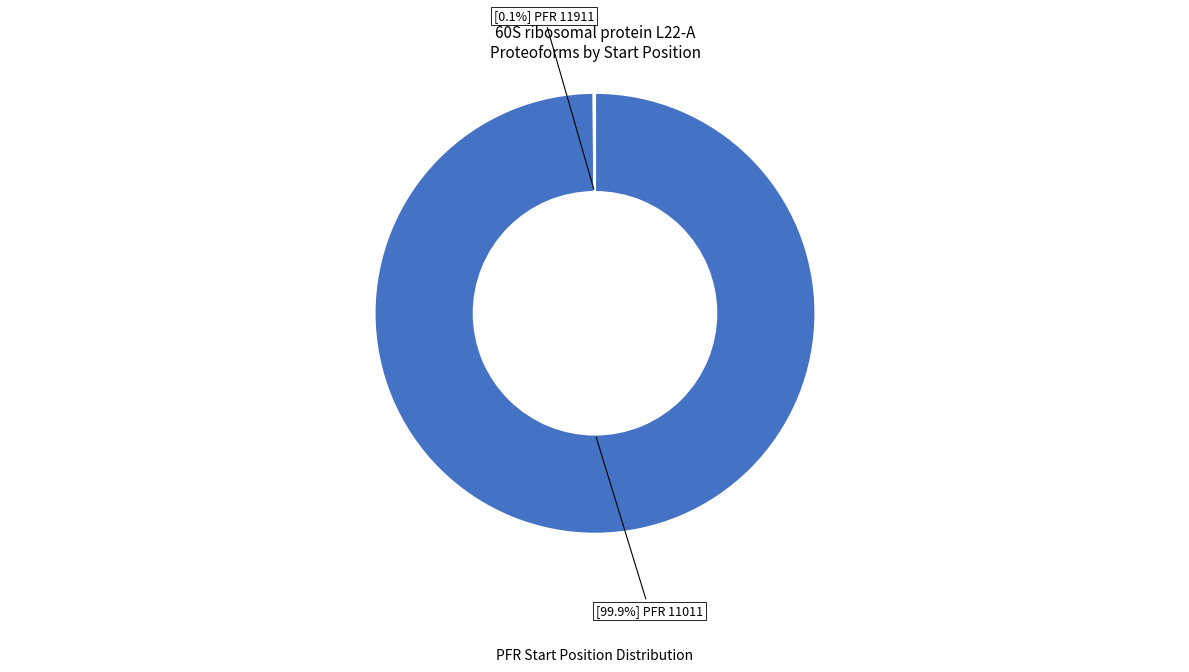

Is there a majority slice in this chart?

Yes